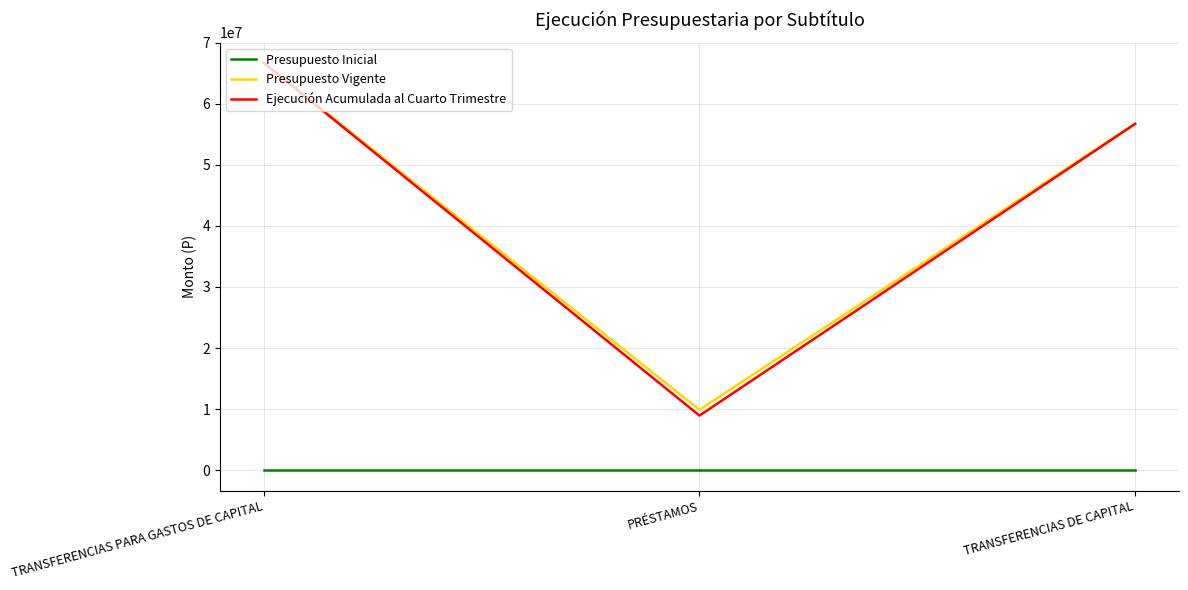

At which category is the sum across all series the highest?

TRANSFERENCIAS PARA GASTOS DE CAPITAL